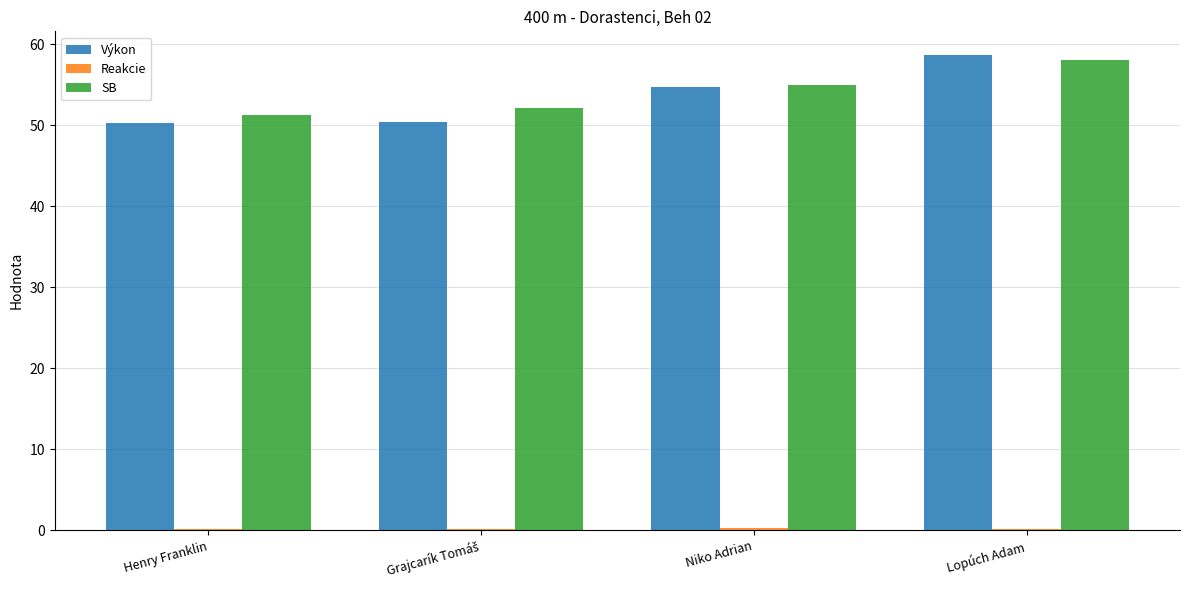

Which category has the highest value in the Výkon series?

Lopúch Adam